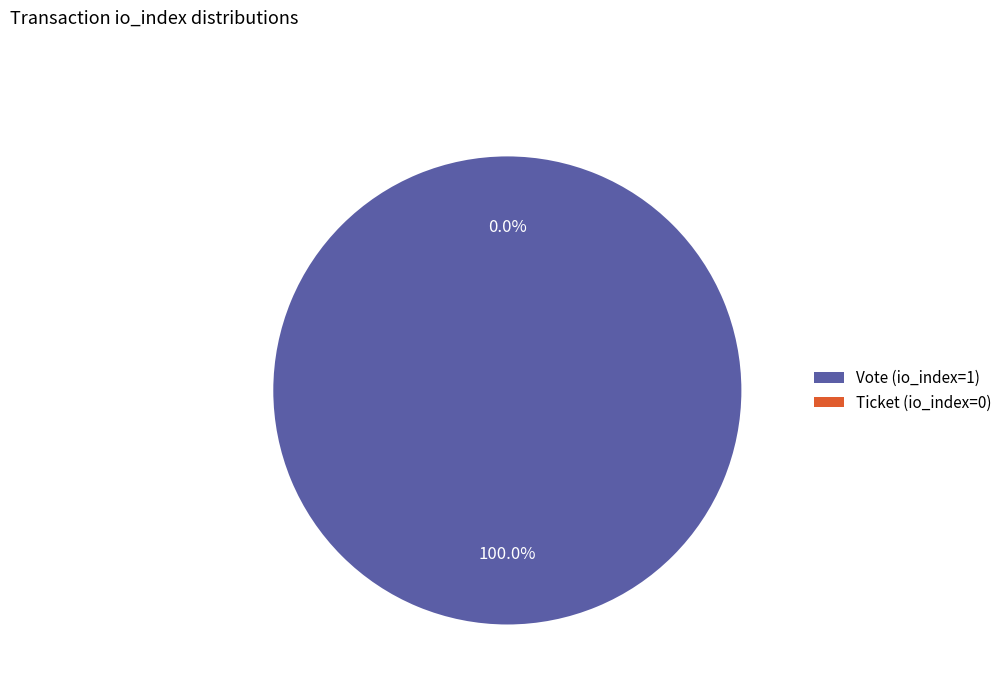

What is the largest slice in the pie chart?

Vote (io_index=1)